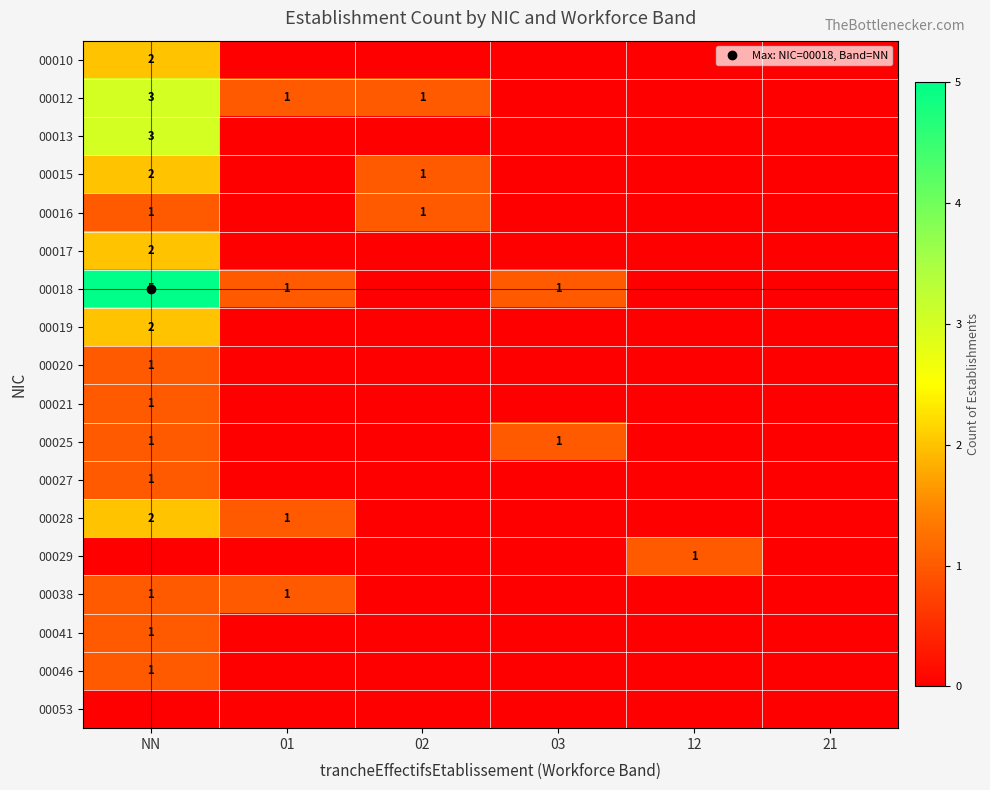

What is the difference between the second highest and minimum values in the 00028 series?

1